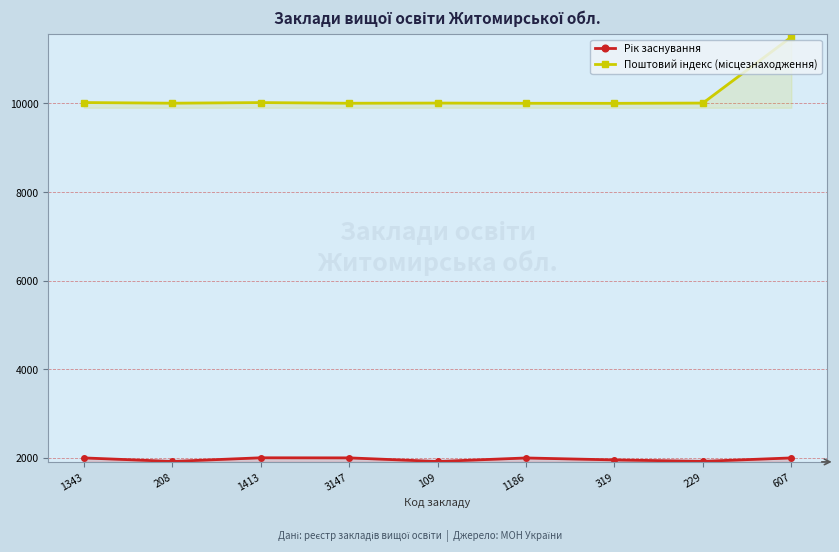

At 1413, list the series in order from largest to smallest.

Поштовий індекс (місцезнаходження), Рік заснування